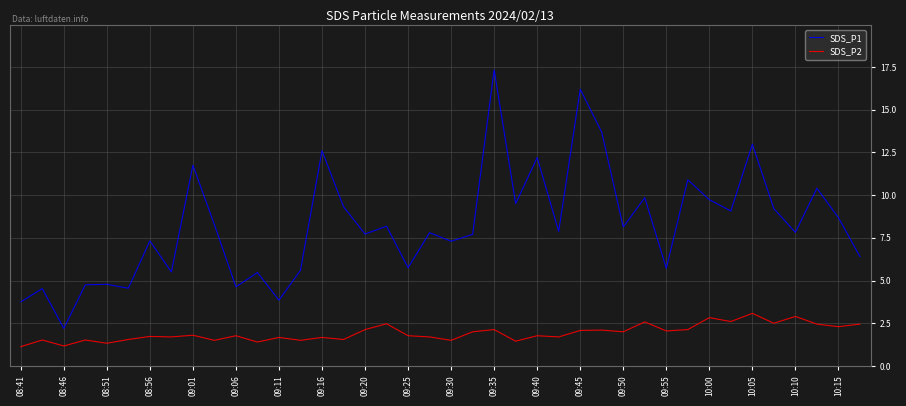

List the series in order of their overall mean, highest first.

SDS_P1, SDS_P2